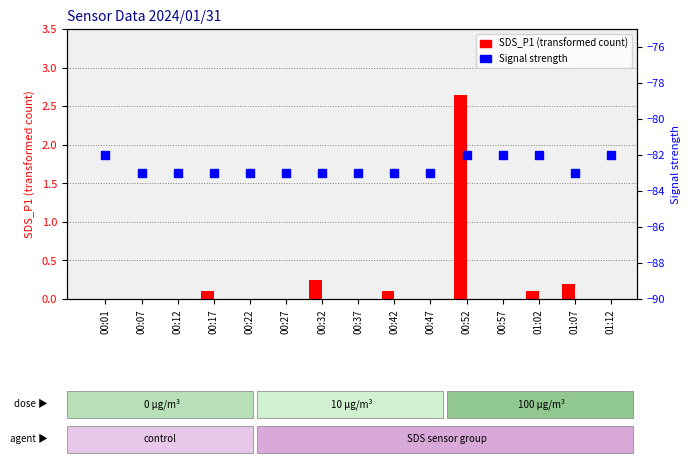

Between 00:22 and 01:07, which is larger?

01:07